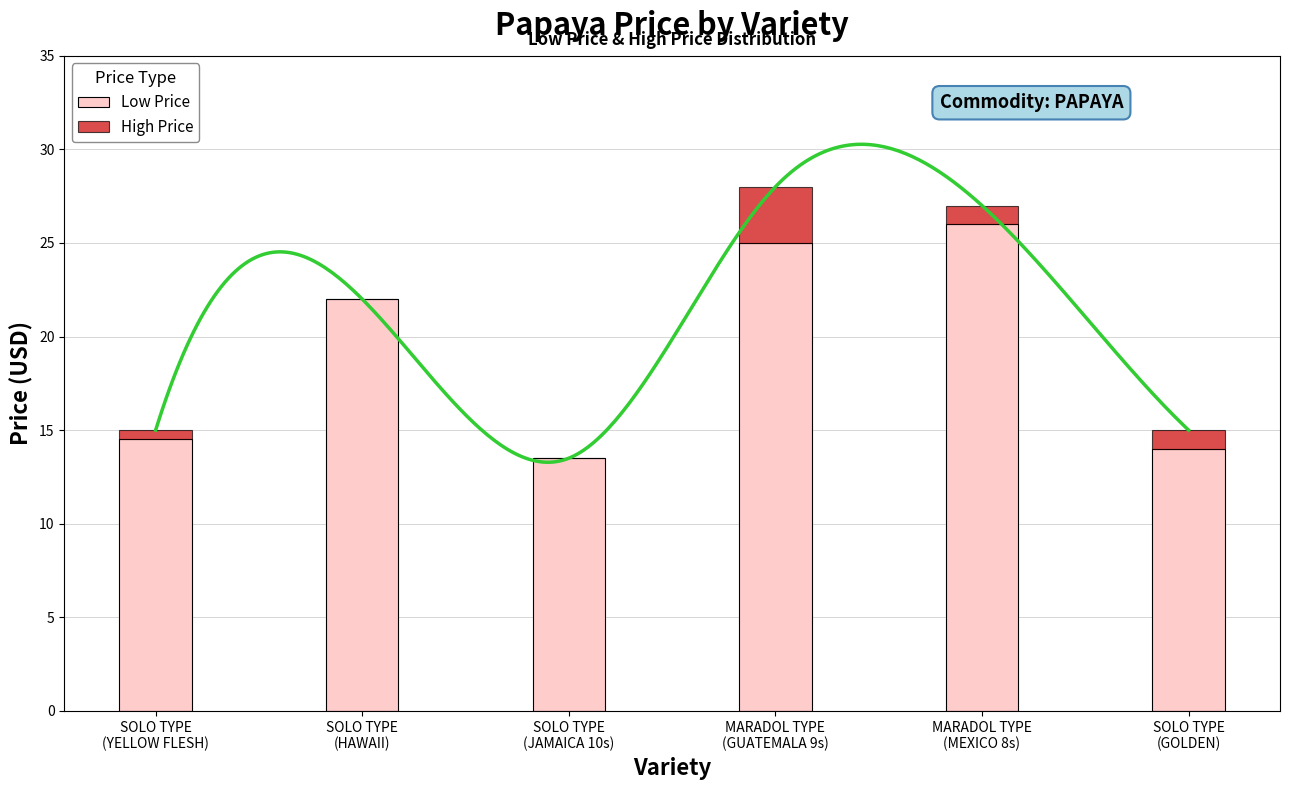

Which category has the highest value in the High Price series?

MARADOL TYPE
(GUATEMALA 9s)